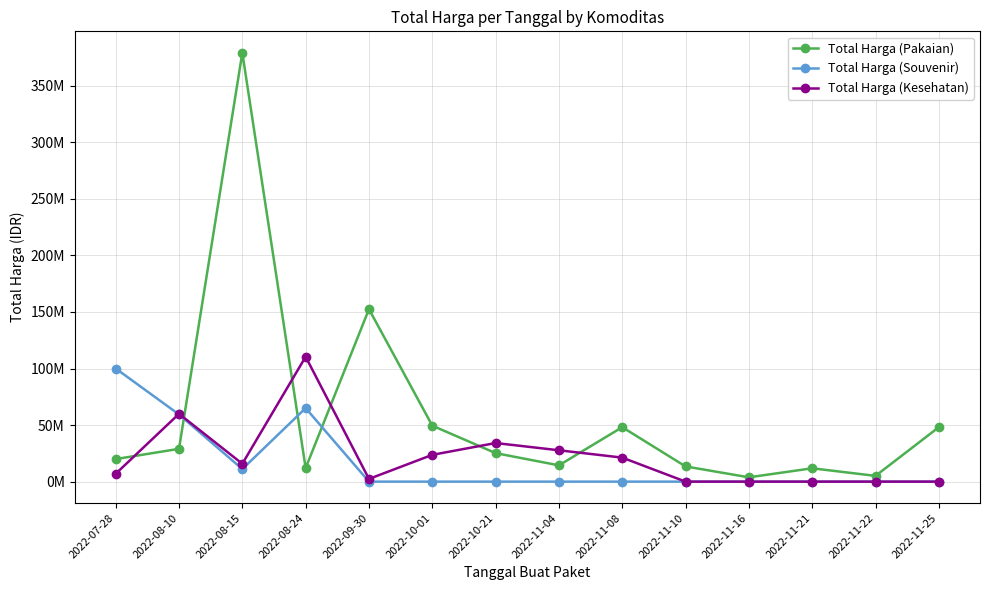

Reading right to left, what are all the values shown in this chart?

Total Harga (Pakaian): 48140000	5093000	11800000	3825000	13442000	48140000	14400000	25200000	49478000	152477000	12000000	379075000	29000000	19950000
Total Harga (Souvenir): 0	0	0	0	0	0	0	0	0	0	65000000	11100000	59375000	100000000
Total Harga (Kesehatan): 0	0	0	0	0	21231000	27720000	34132505	23680800	2395750	110389990	15787200	59935000	6936000